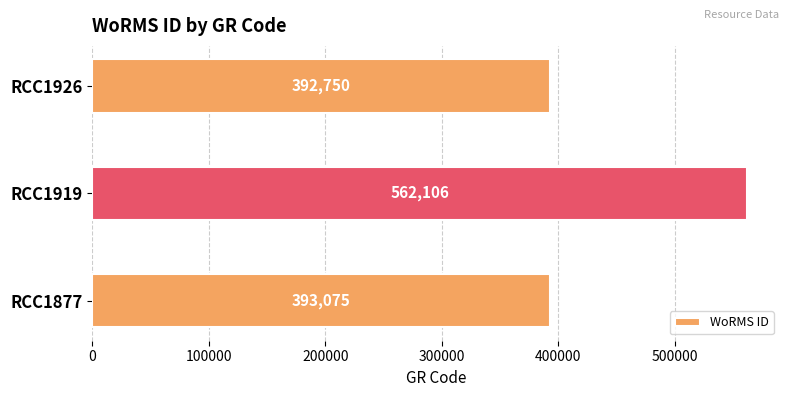

List the labels in order of value, largest first.

RCC1919, RCC1877, RCC1926